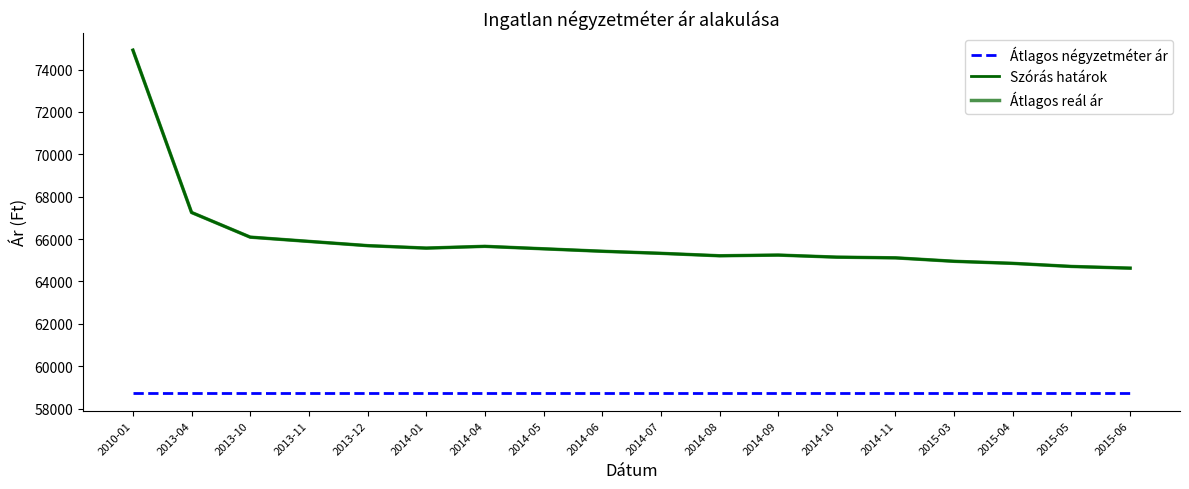

At which category does Átlagos reál ár reach its first local valley?

2014-01